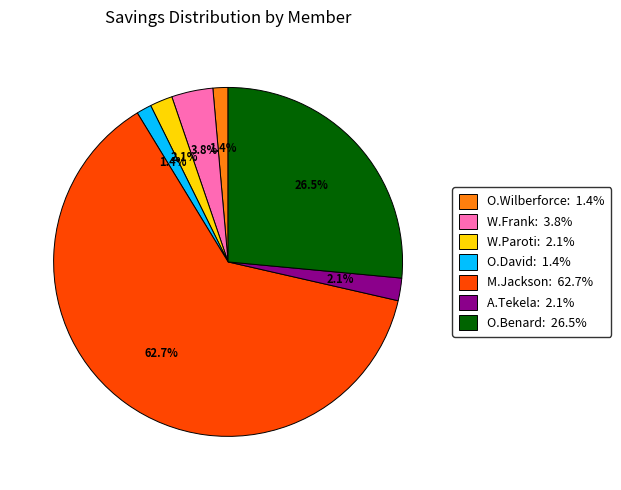

Does any single category account for the majority?

Yes